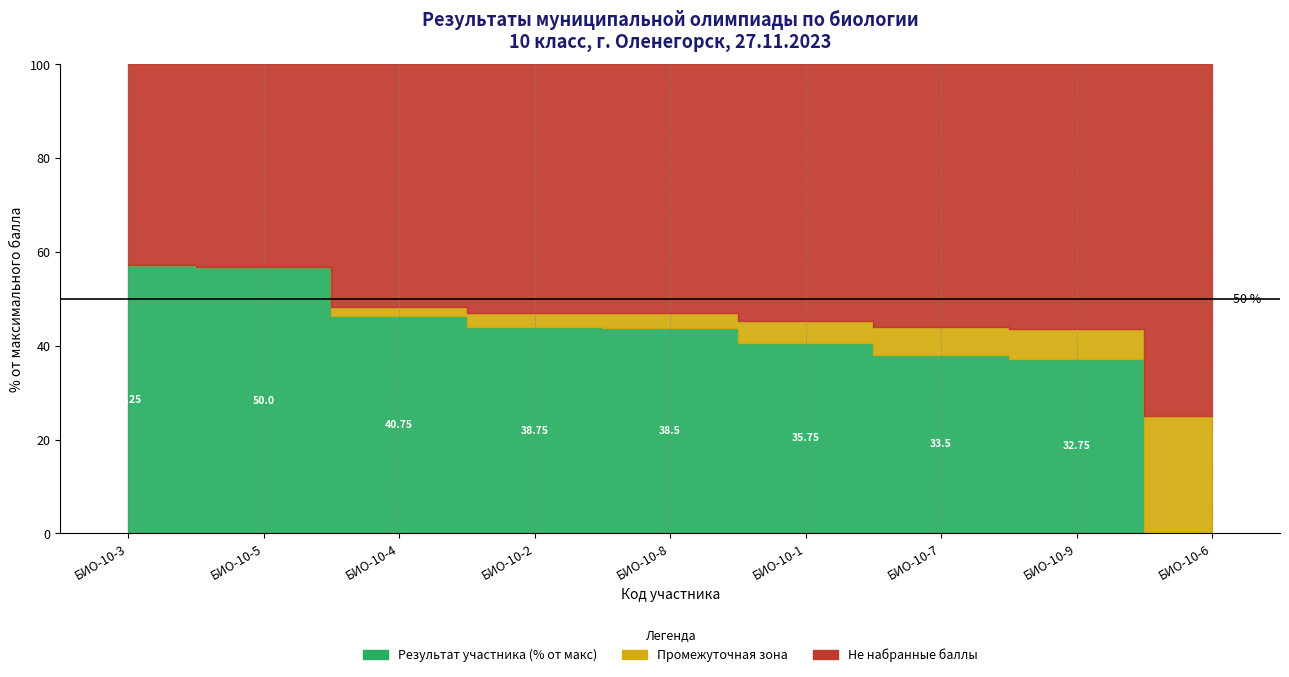

Where is участник nearest to the value 19?

БИО-10-9